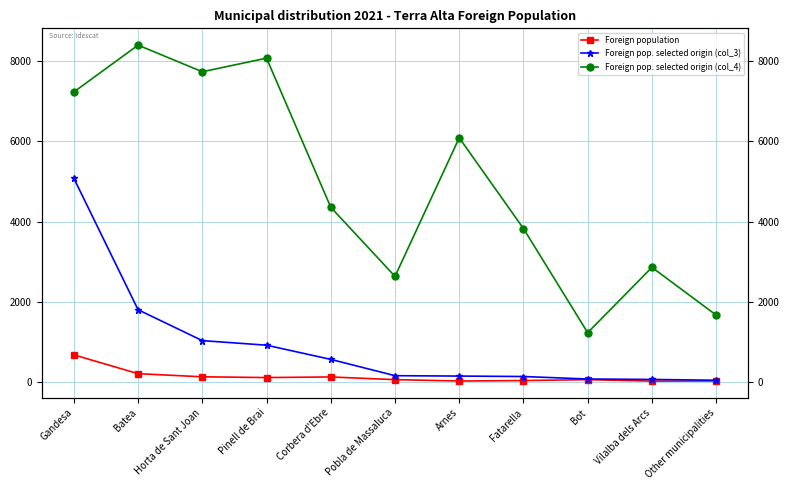

Between Fatarella and Other municipalities, which series saw the biggest shift?

Foreign pop. selected origin (col_4)